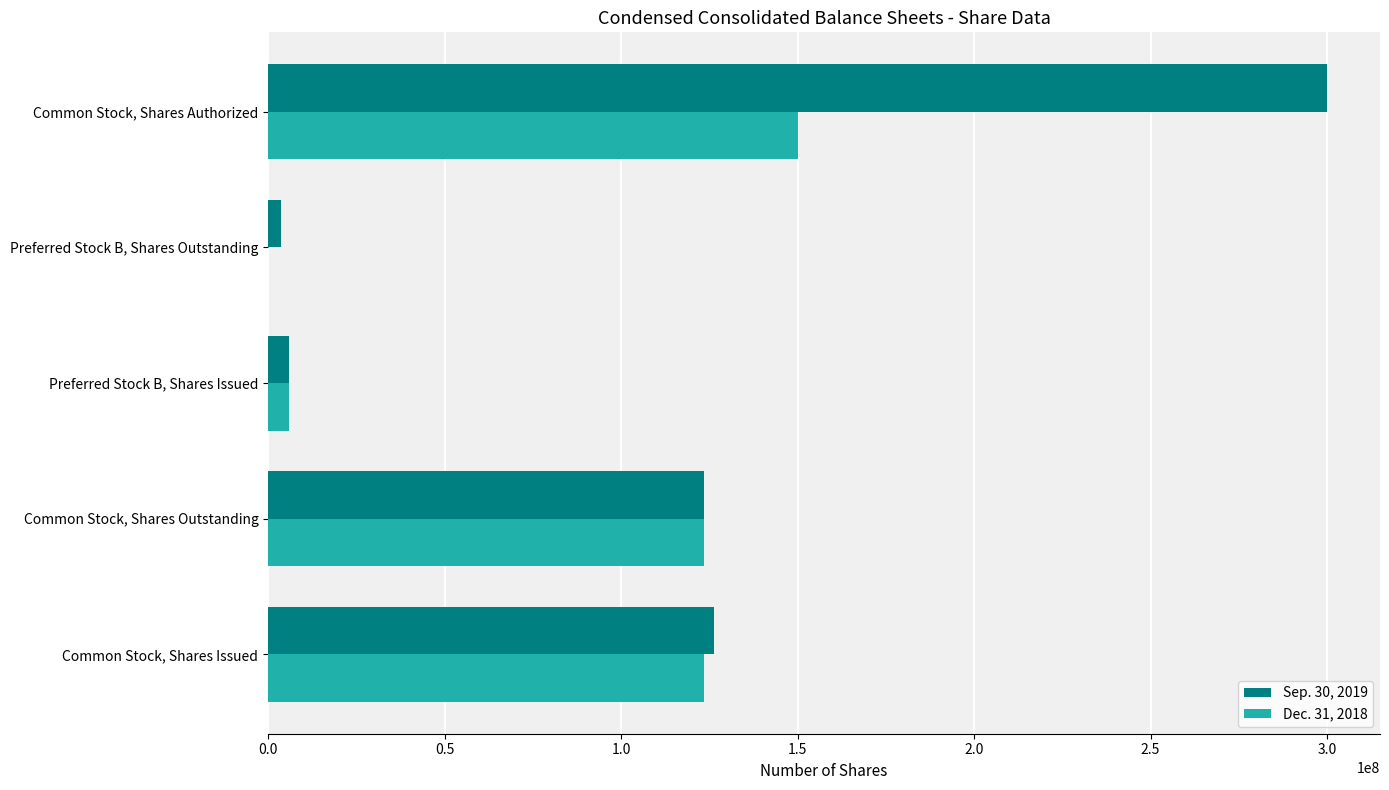

Is it true that Dec. 31, 2018 equals 123415576 at Common Stock, Shares Outstanding?

True